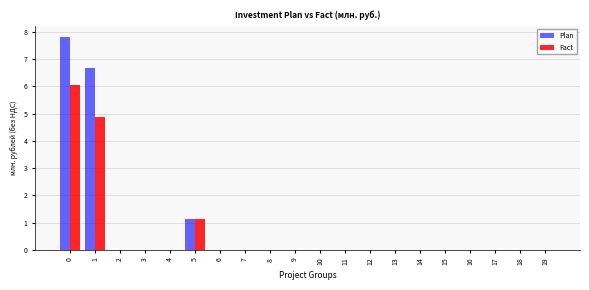

What is the total value across all series at 1?

11.6